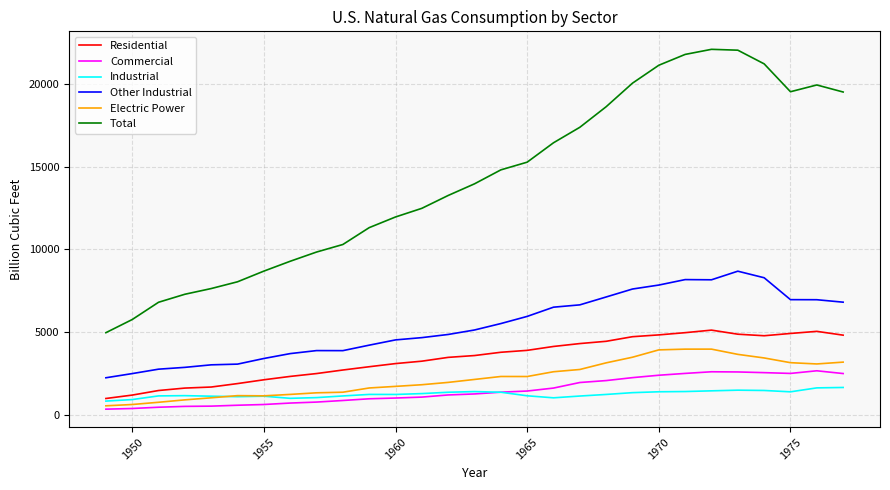

How many series are shown in this chart?

6